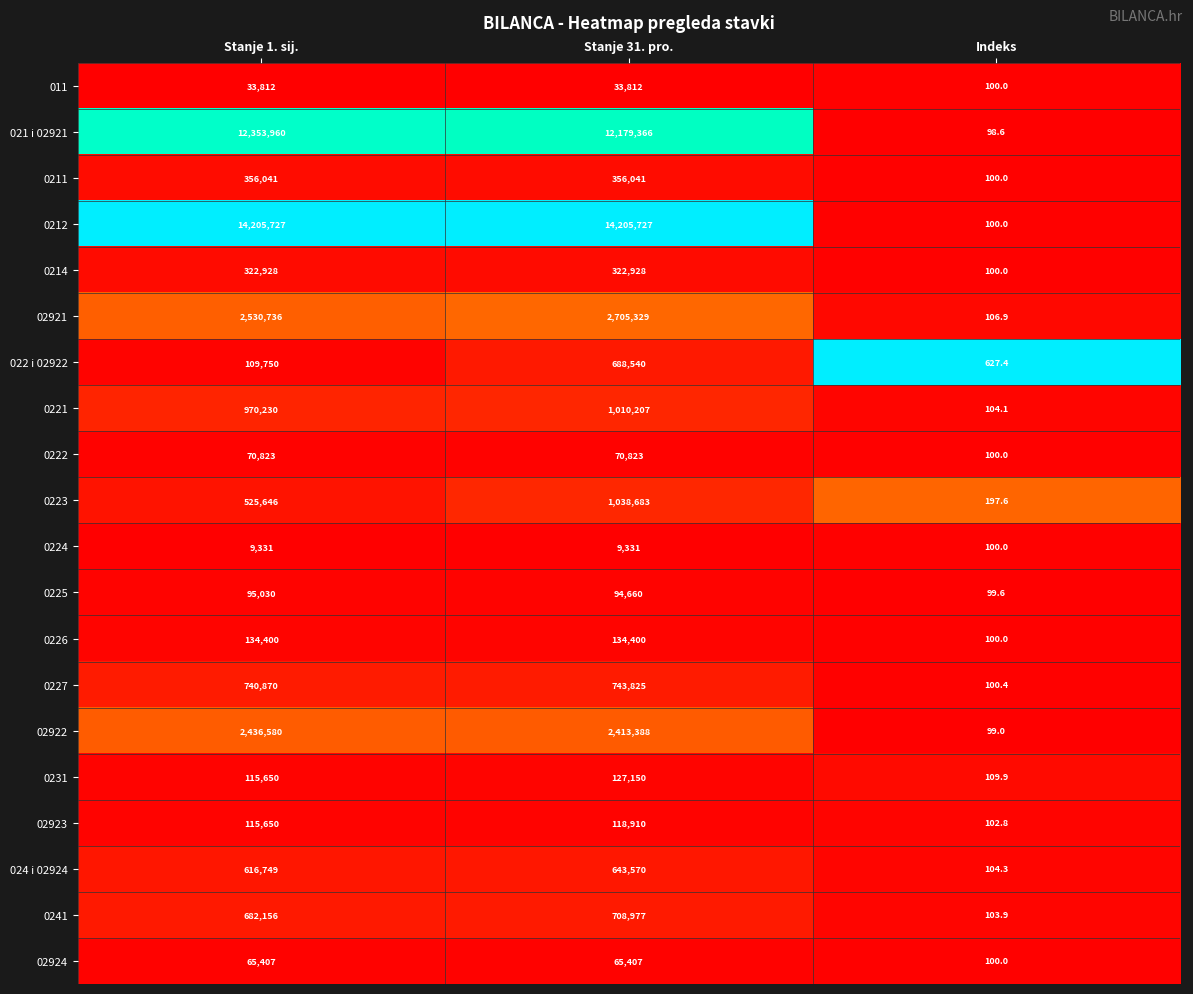

What is the spread (max minus min) of values at Stanje 1. sij.?

14196396.0